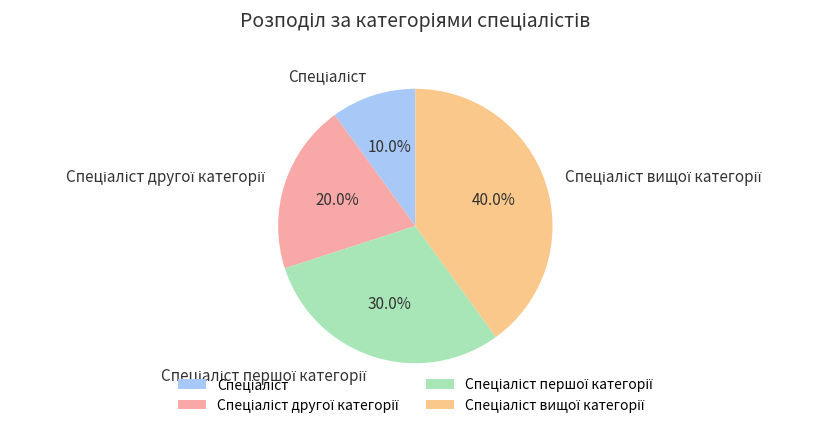

Is there a majority slice in this chart?

No